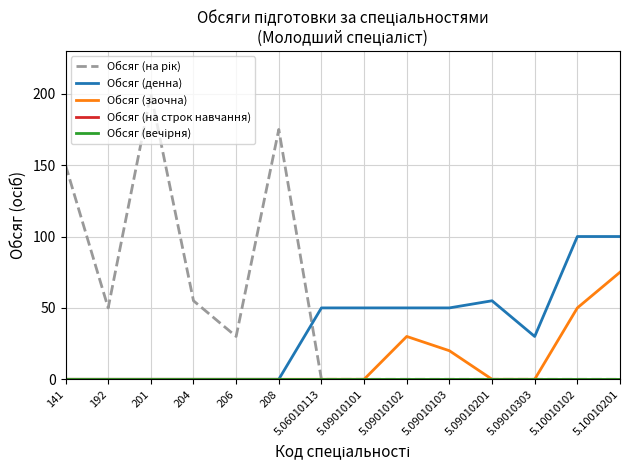

Rank the series by their maximum value, from lowest to highest.

Обсяг (на строк навчання), Обсяг (вечірня), Обсяг (заочна), Обсяг (денна), Обсяг (на рік)